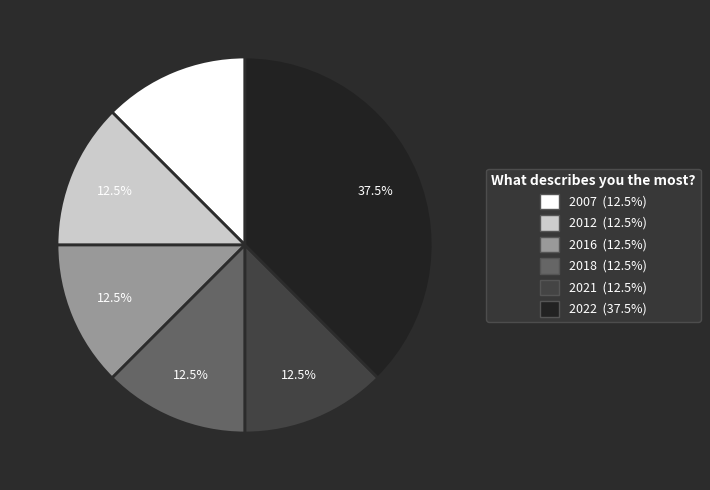

How many segments does this pie chart have?

6